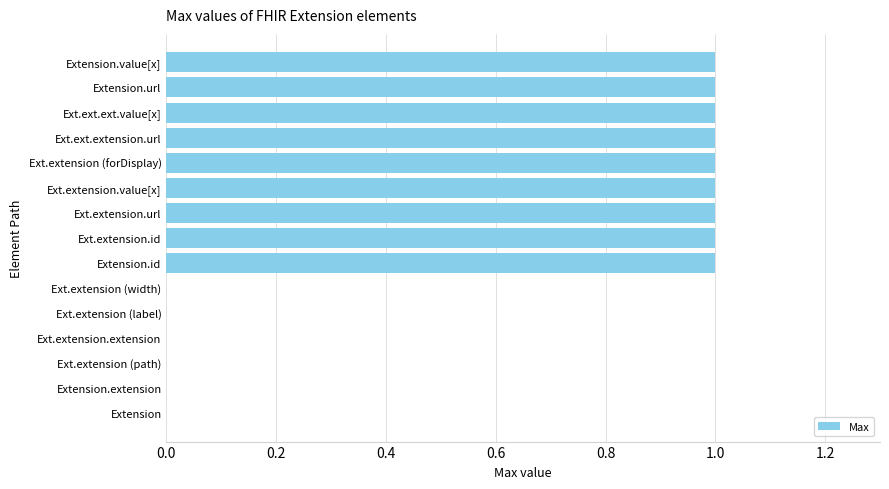

Approximately how many times larger is the value at Ext.extension.id compared to Ext.extension.value[x]?

1.0